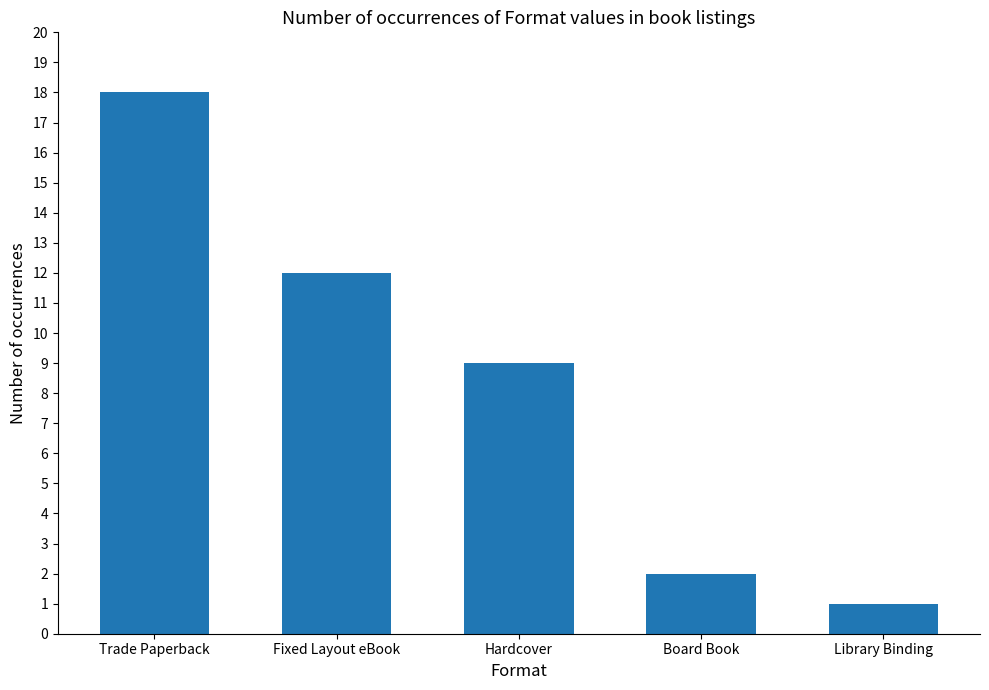

Which category has the highest value across all series?

Trade Paperback